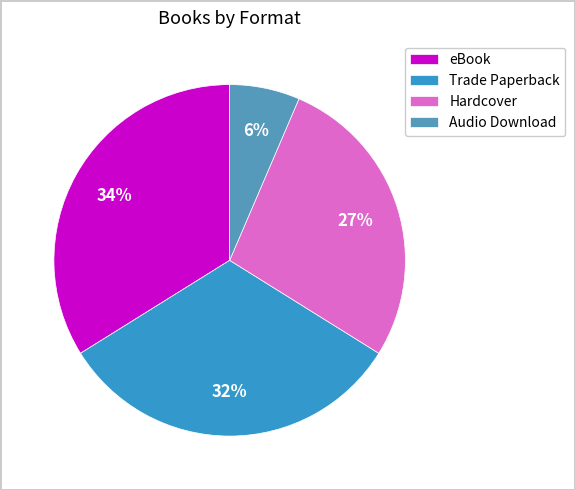

How many segments does this pie chart have?

4